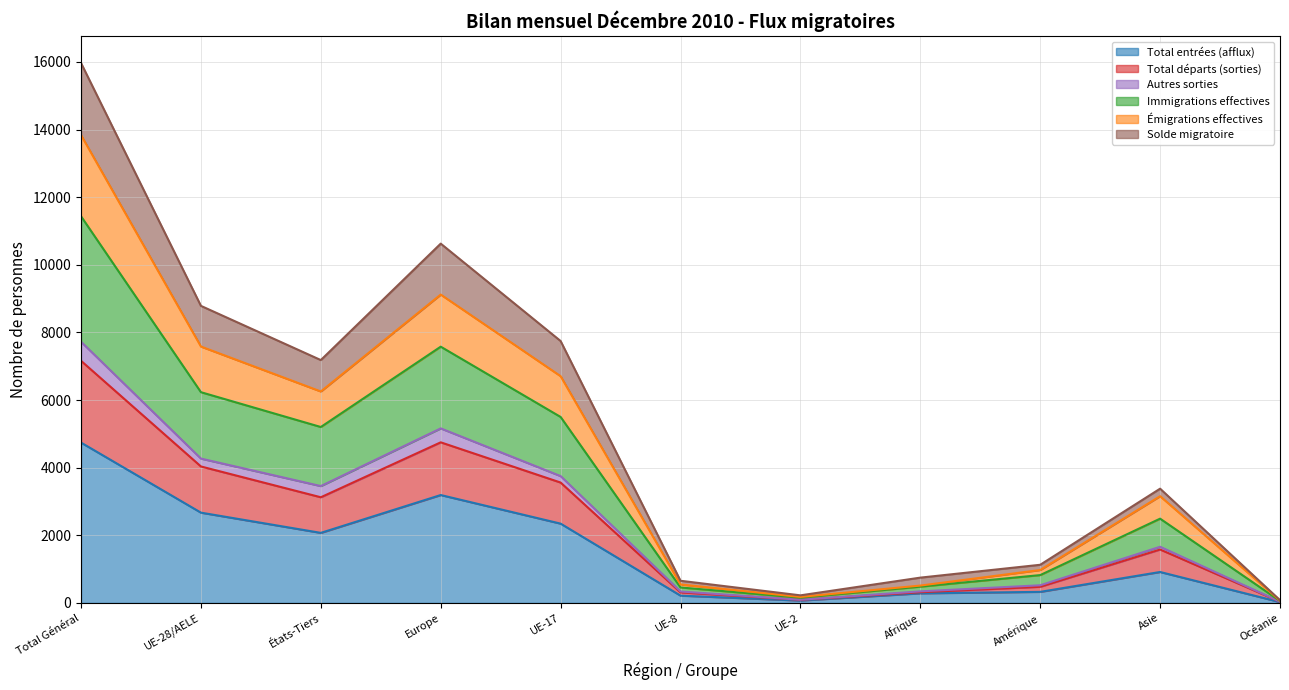

Which category has the highest value across all series?

Total Général